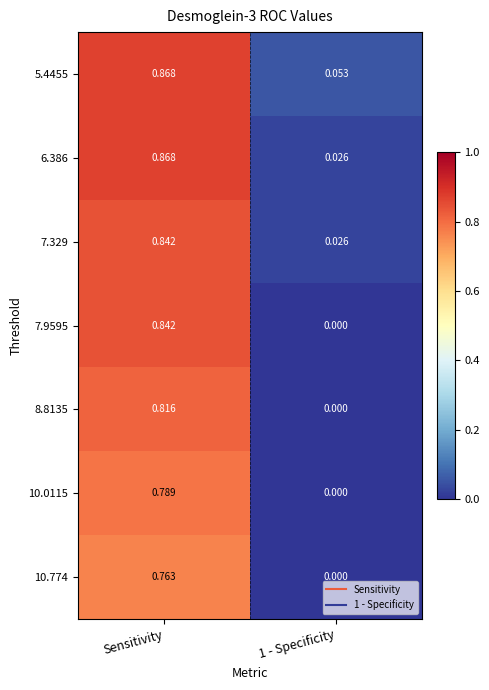

What is the total value across all series at Sensitivity?

5.8